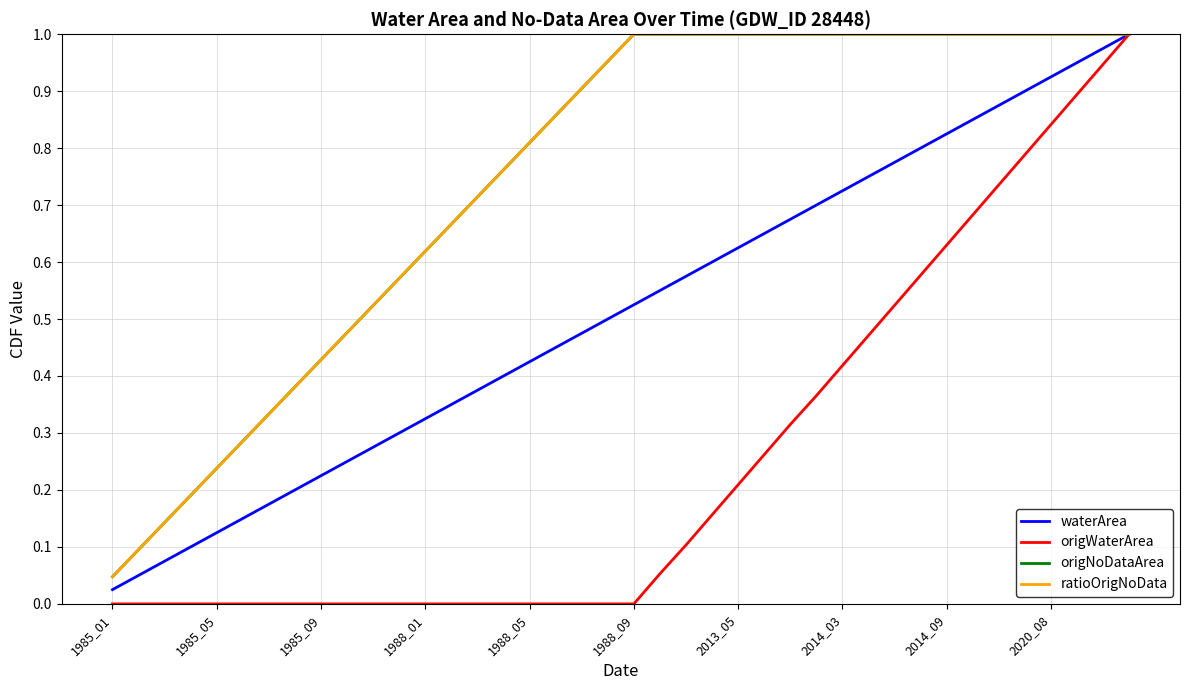

Reading left to right, list all the values displayed in this chart.

waterArea: 0.0	0.0	0.1	0.1	0.1	0.1	0.2	0.2	0.2	0.2	0.3	0.3	0.3	0.4	0.4	0.4	0.4	0.5	0.5	0.5	0.5	0.6	0.6	0.6	0.6	0.6	0.7	0.7	0.7	0.7	0.8	0.8	0.8	0.8	0.9	0.9	0.9	0.9	1.0	1.0
origWaterArea: 0.0	0.0	0.0	0.0	0.0	0.0	0.0	0.0	0.0	0.0	0.0	0.0	0.0	0.0	0.0	0.0	0.0	0.0	0.0	0.0	0.0	0.1	0.1	0.2	0.2	0.3	0.3	0.4	0.4	0.5	0.5	0.6	0.6	0.7	0.7	0.8	0.8	0.9	0.9	1.0
origNoDataArea: 0.0	0.1	0.1	0.2	0.2	0.3	0.3	0.4	0.4	0.5	0.5	0.6	0.6	0.7	0.7	0.8	0.8	0.9	0.9	1.0	1.0	1.0	1.0	1.0	1.0	1.0	1.0	1.0	1.0	1.0	1.0	1.0	1.0	1.0	1.0	1.0	1.0	1.0	1.0	1.0
ratioOrigNoData: 0.0	0.1	0.1	0.2	0.2	0.3	0.3	0.4	0.4	0.5	0.5	0.6	0.6	0.7	0.7	0.8	0.8	0.9	0.9	1.0	1.0	1.0	1.0	1.0	1.0	1.0	1.0	1.0	1.0	1.0	1.0	1.0	1.0	1.0	1.0	1.0	1.0	1.0	1.0	1.0